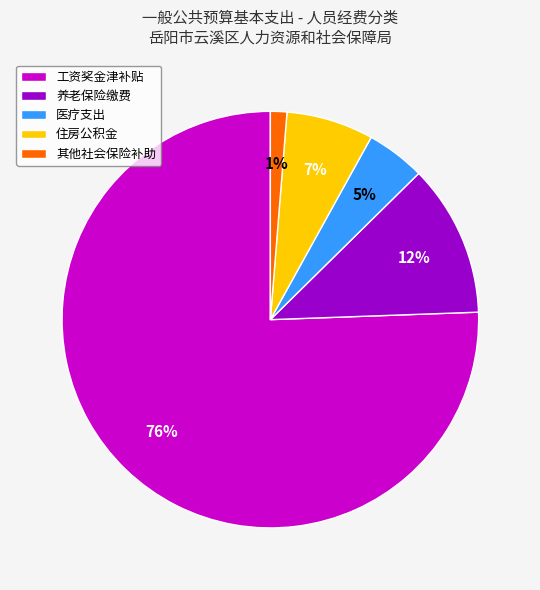

Is it true that 工资奖金津补贴 is 90% of the pie?

False